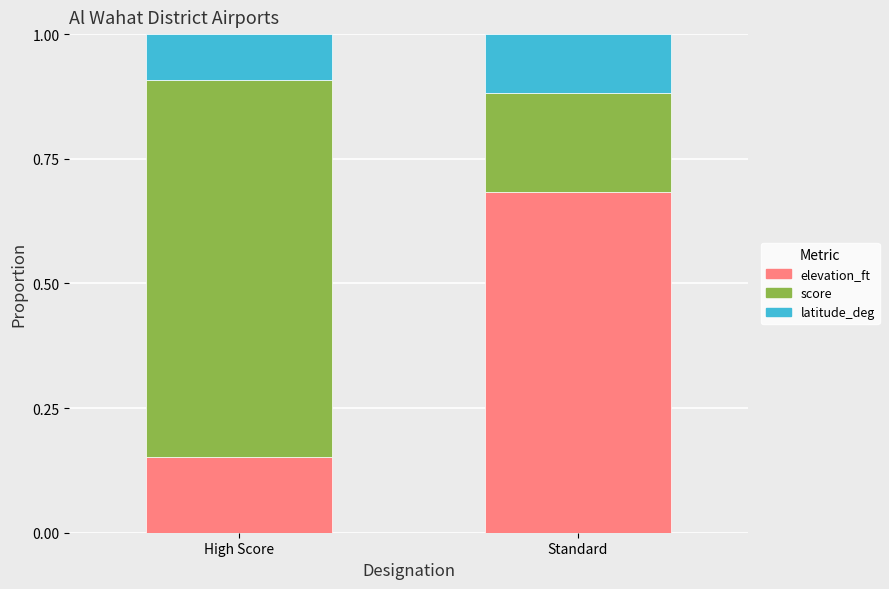

List the labels in order of elevation_ft value, largest first.

Standard, High Score